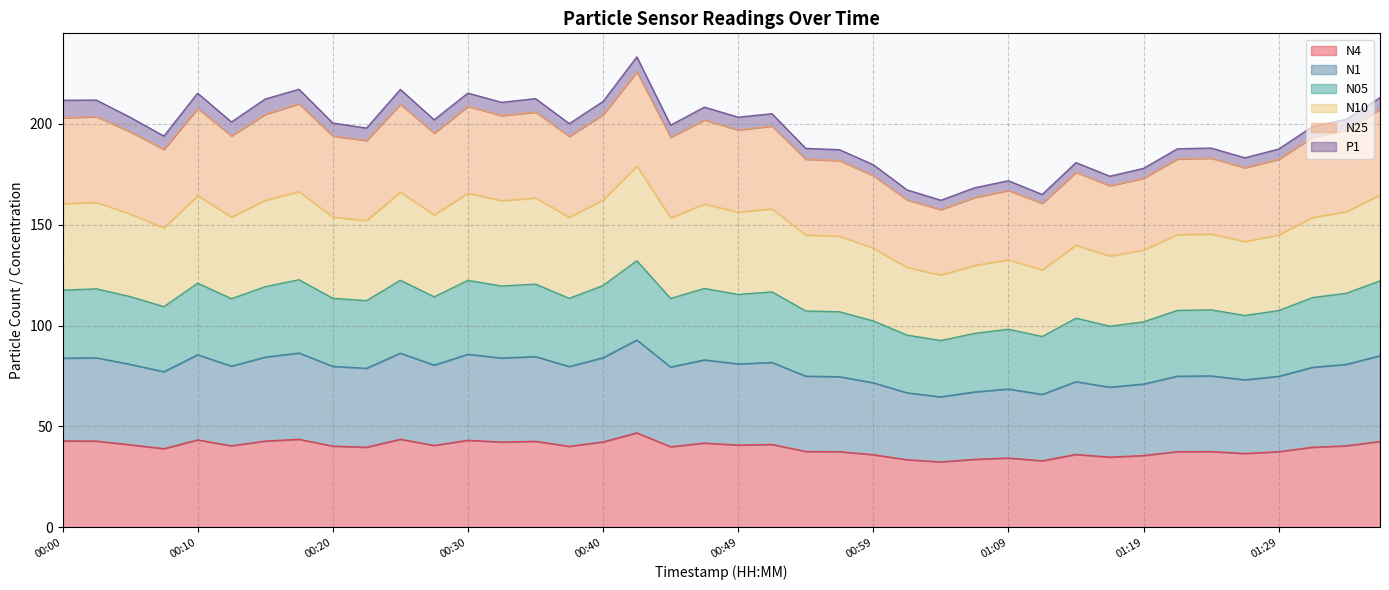

What is the smallest value displayed?

32.5